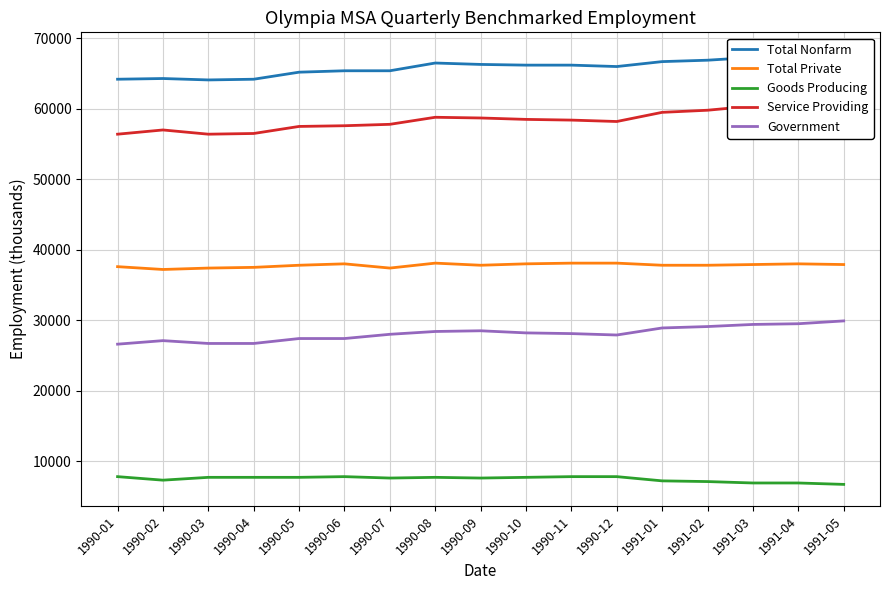

What is the approximate value of Government at 1990-01?

26600